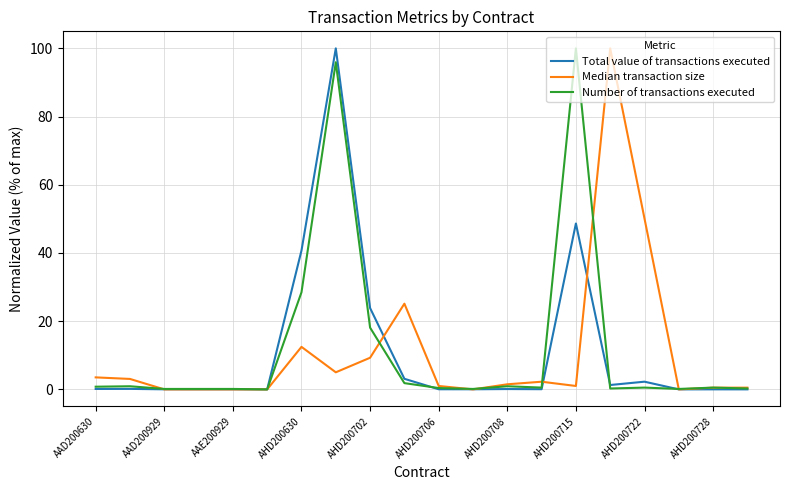

What is the maximum value shown in the chart?

100.0